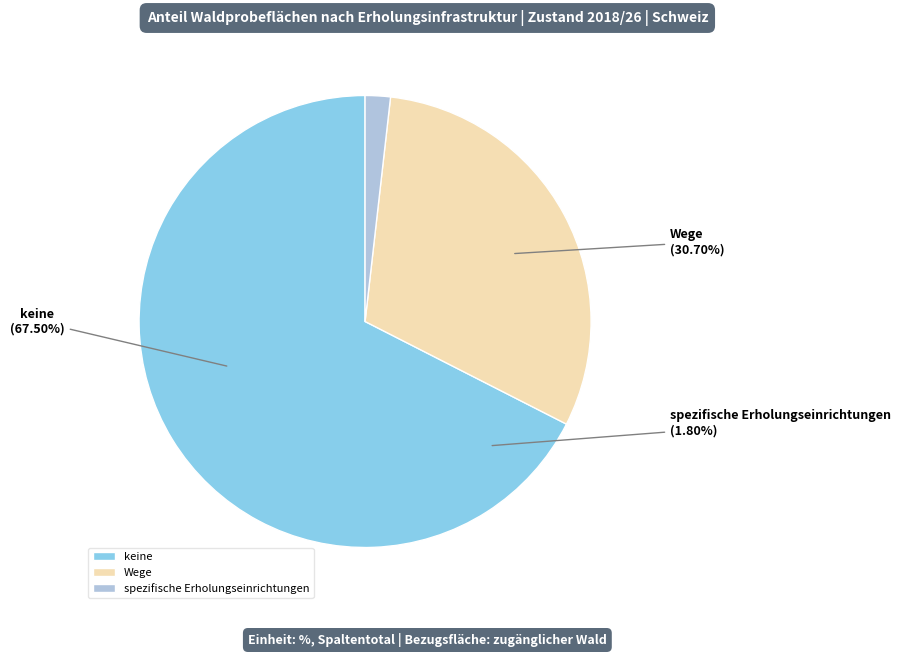

Does Wege account for over 50% of the chart?

No